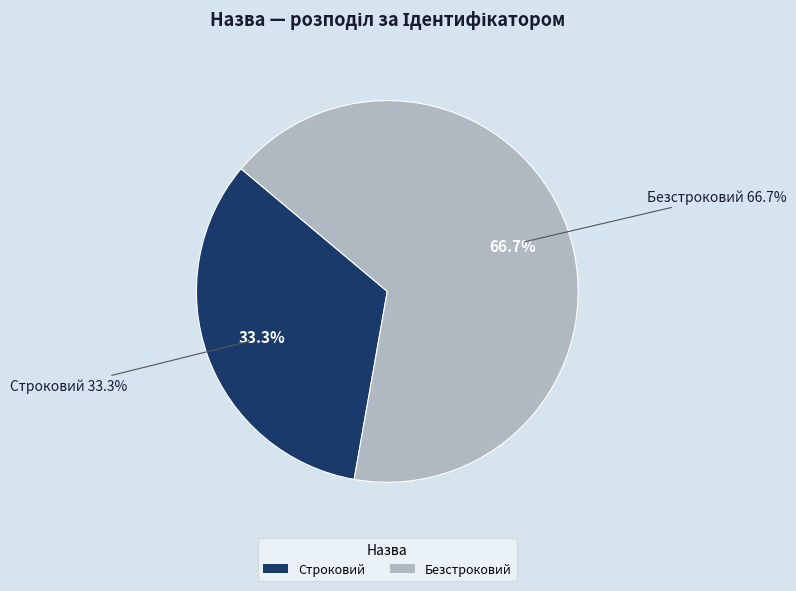

True or false: Строковий accounts for 33% of the total.

True